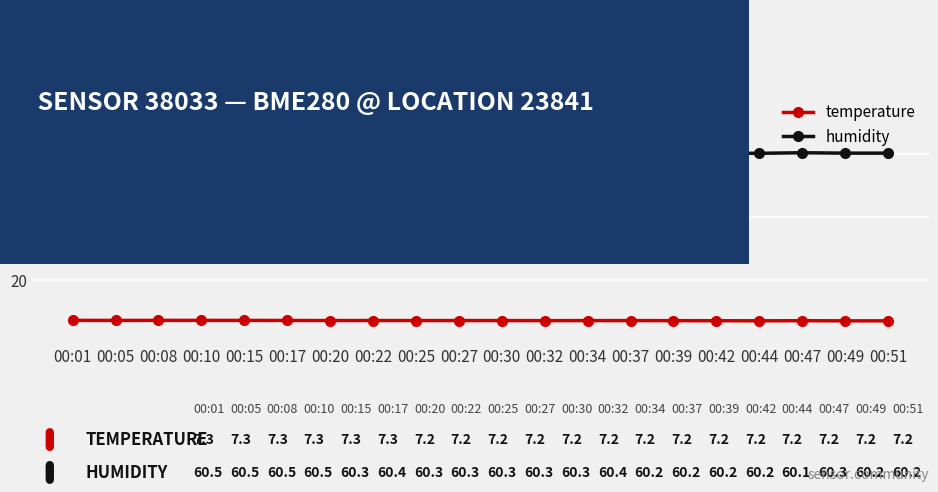

True or false: temperature and humidity cross at least once.

False